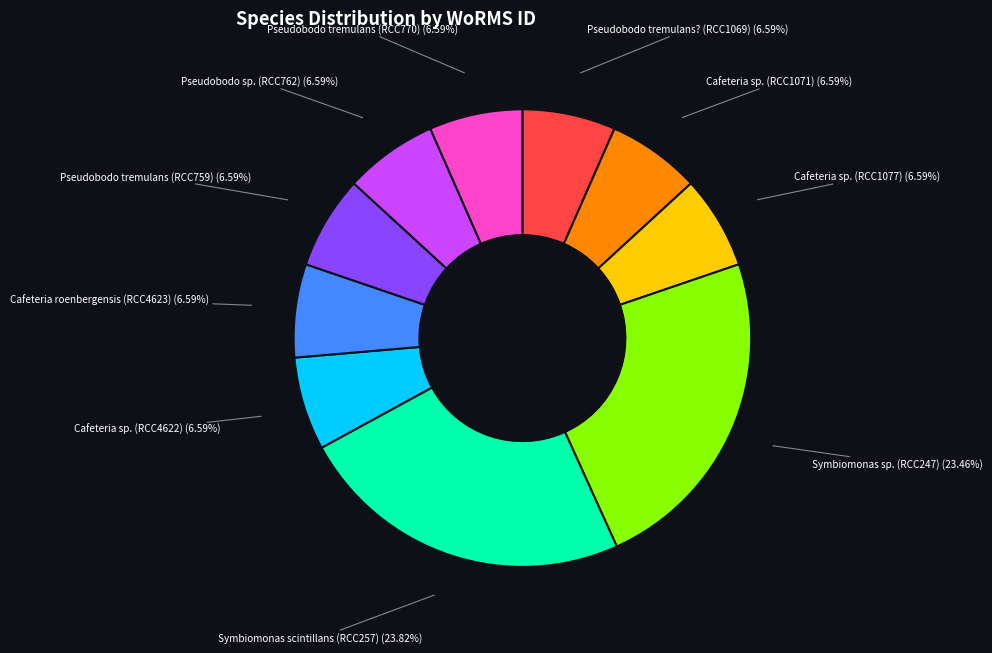

How many slices are in this pie chart?

10